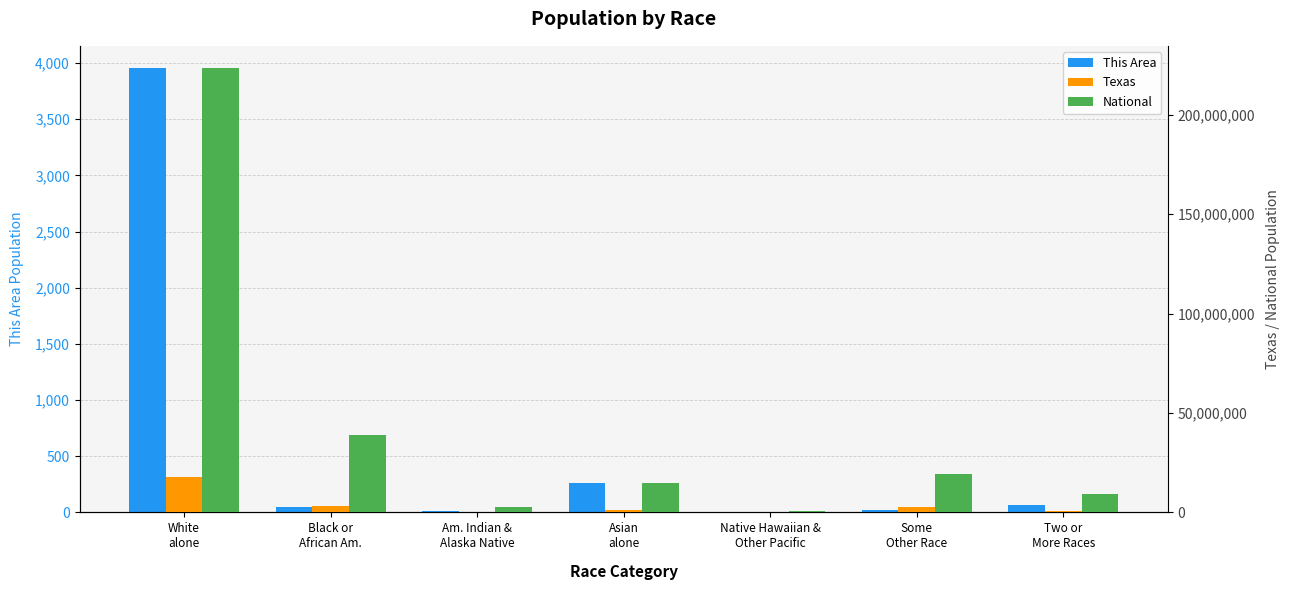

What is the total value across all series at Some
Other Race?

21735578